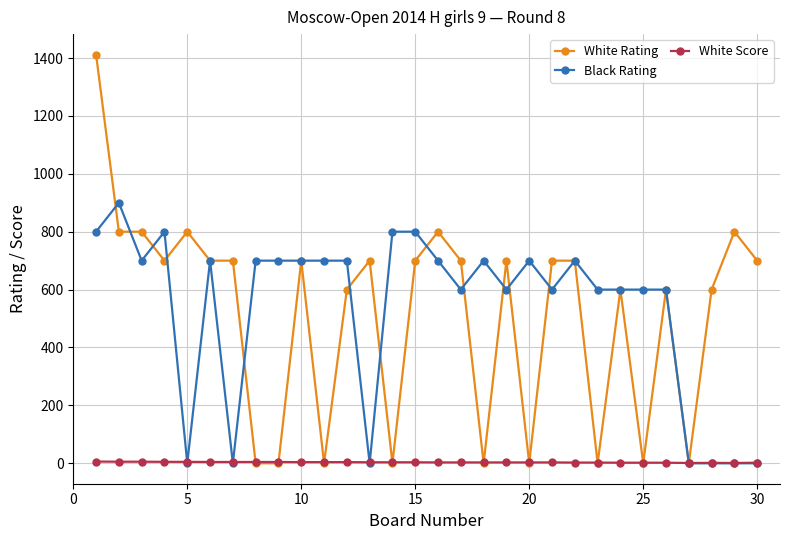

Which series has the widest spread of values?

White Rating